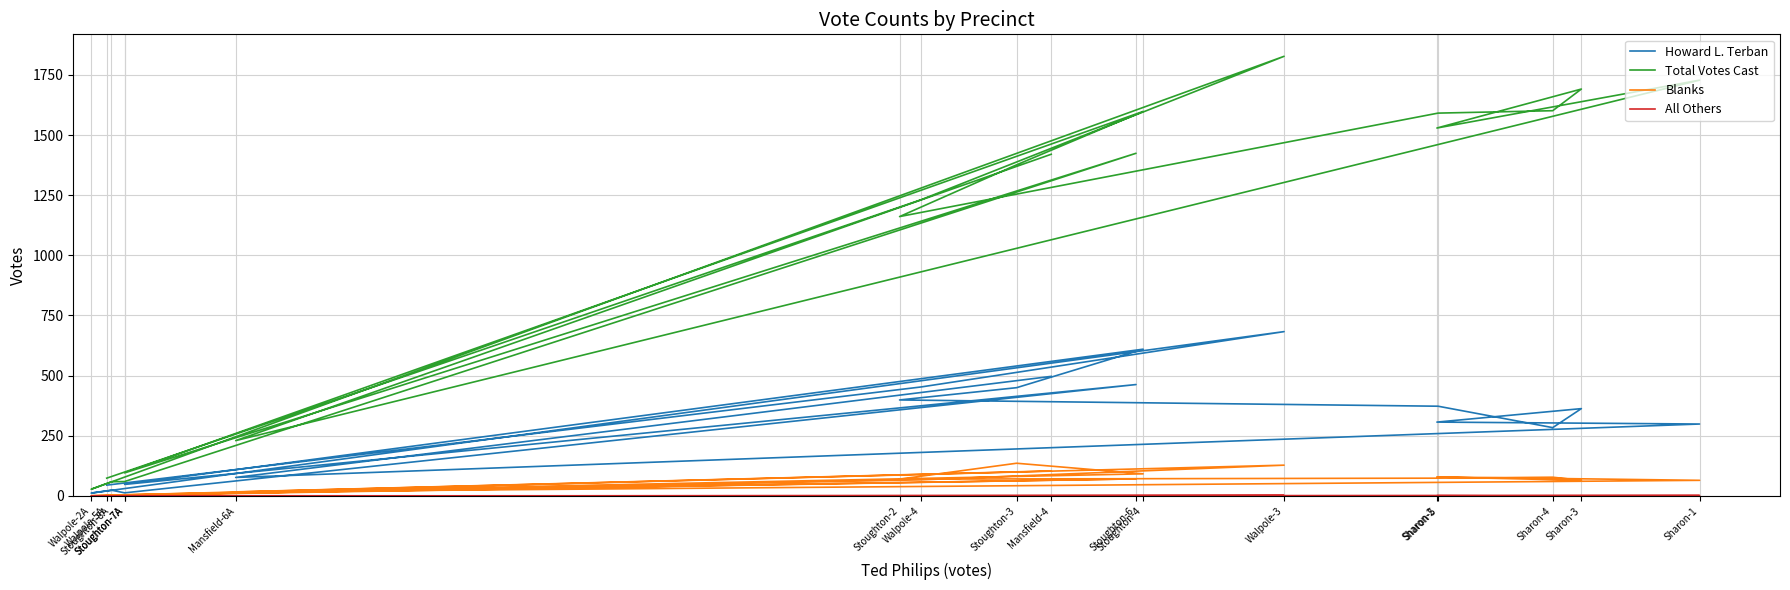

What value does the Total Votes Cast series have at Mansfield-6A, to the nearest 10?

230